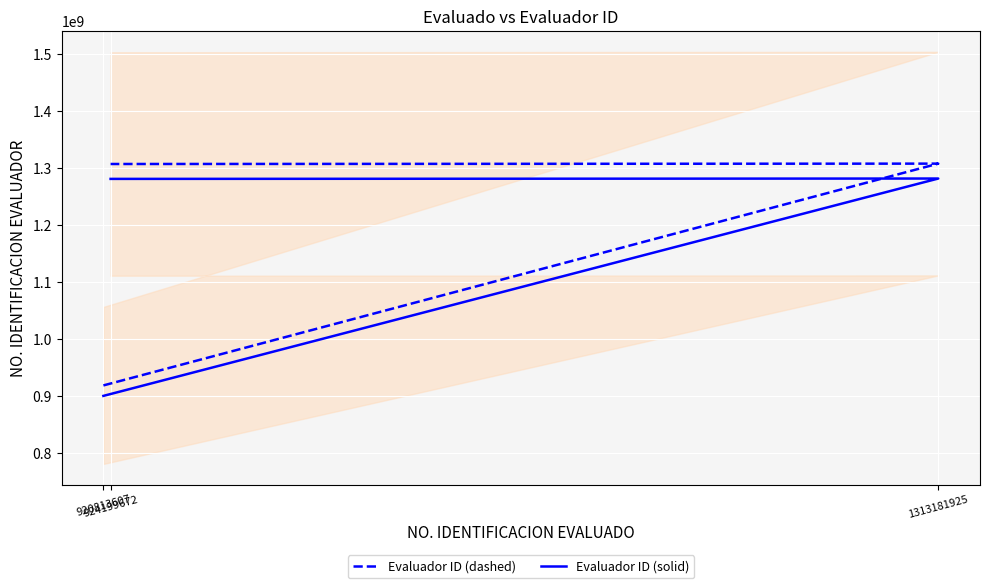

What is the difference between the maximum and minimum values in the Evaluador ID (dashed) series?

389282858.0